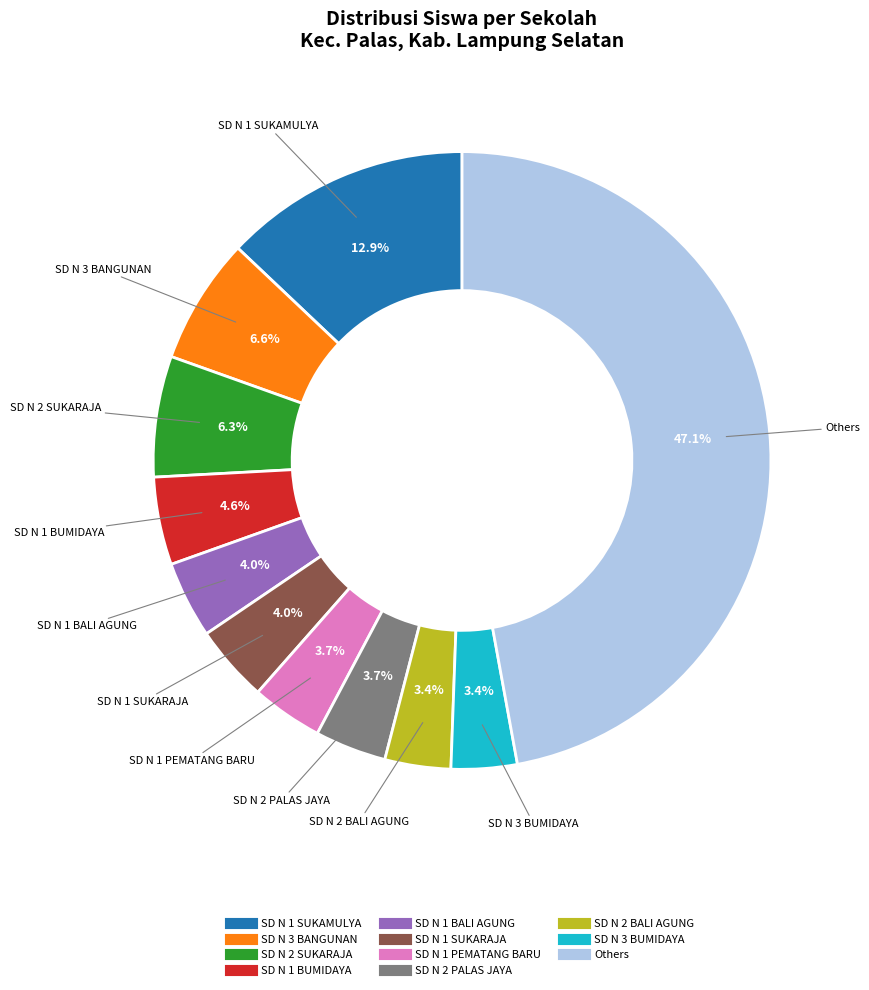

Is there a majority slice in this chart?

No